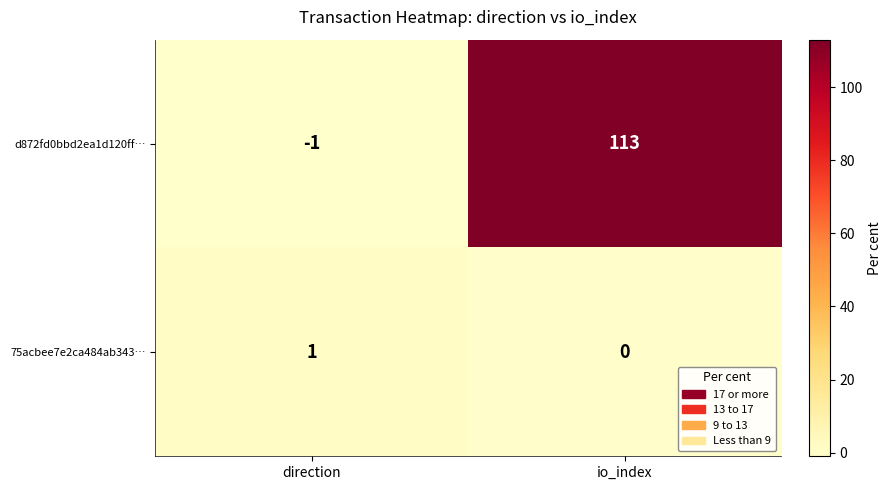

Rank the series by their maximum value, from highest to lowest.

d872fd0bbd2ea1d120ff…, 75acbee7e2ca484ab343…